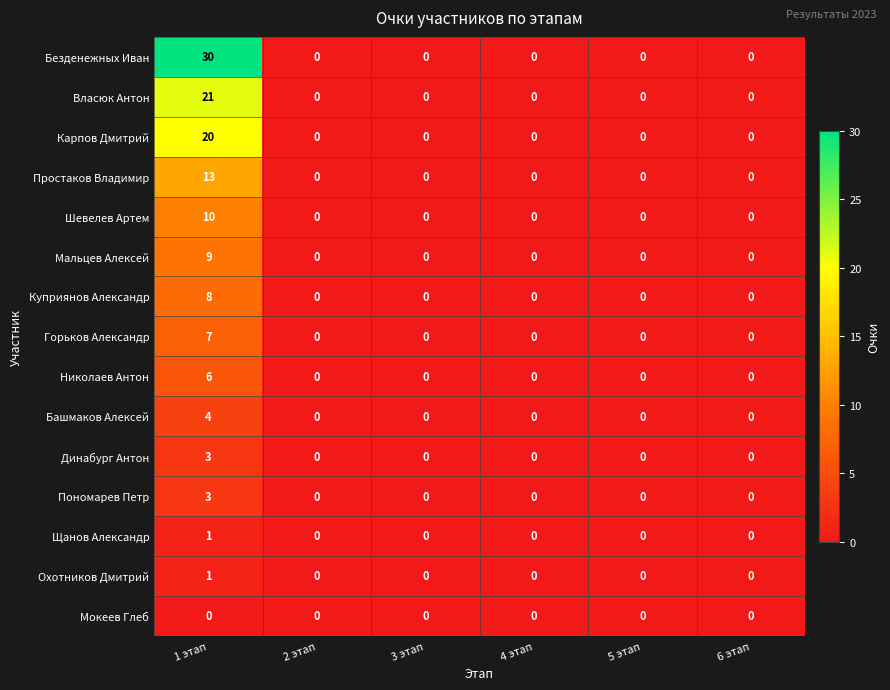

What is the highest value of the Власюк Антон series?

21